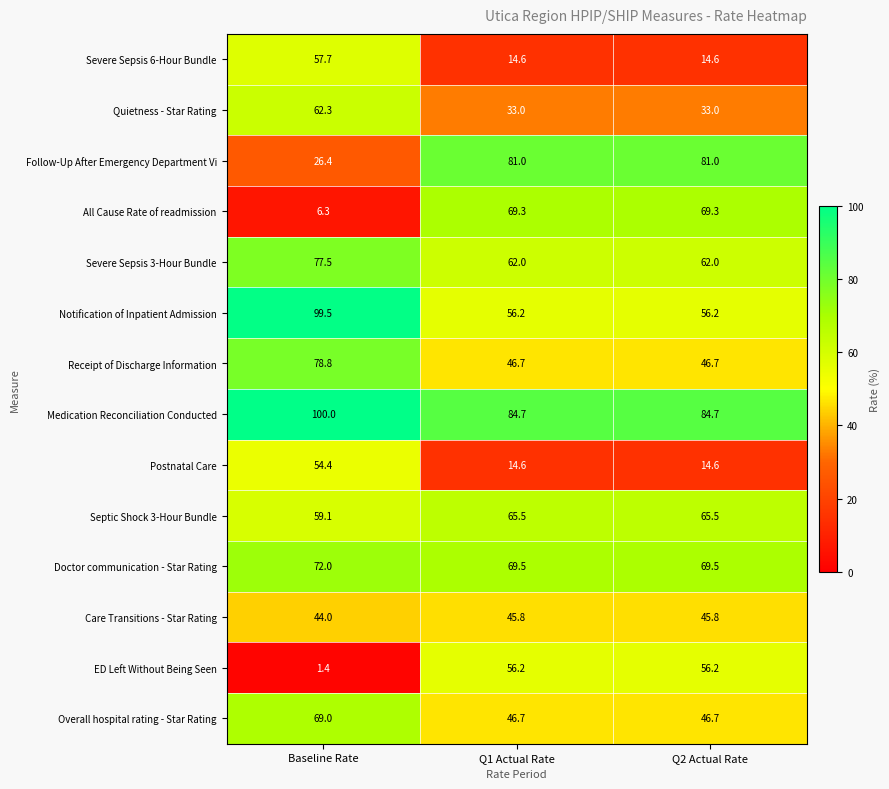

What is the sum of all ED Left Without Being Seen values?

113.8